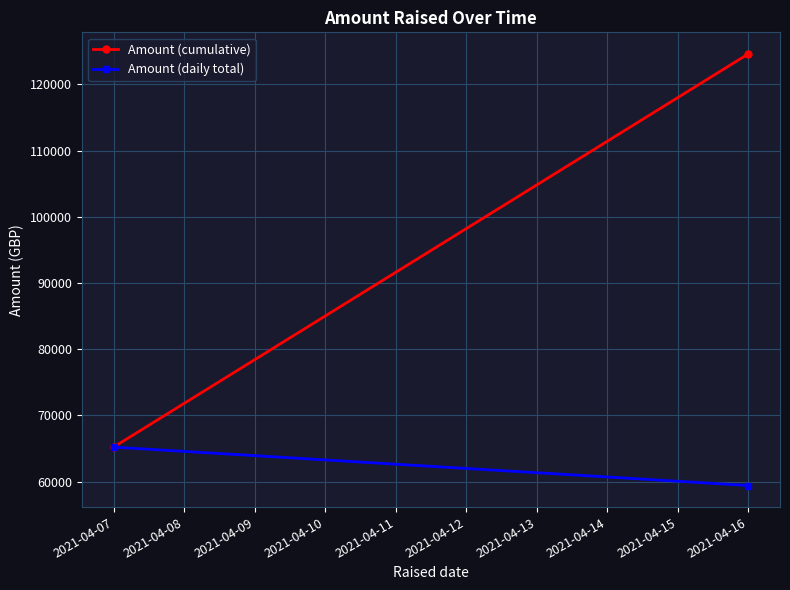

How many lines are shown in the chart?

2